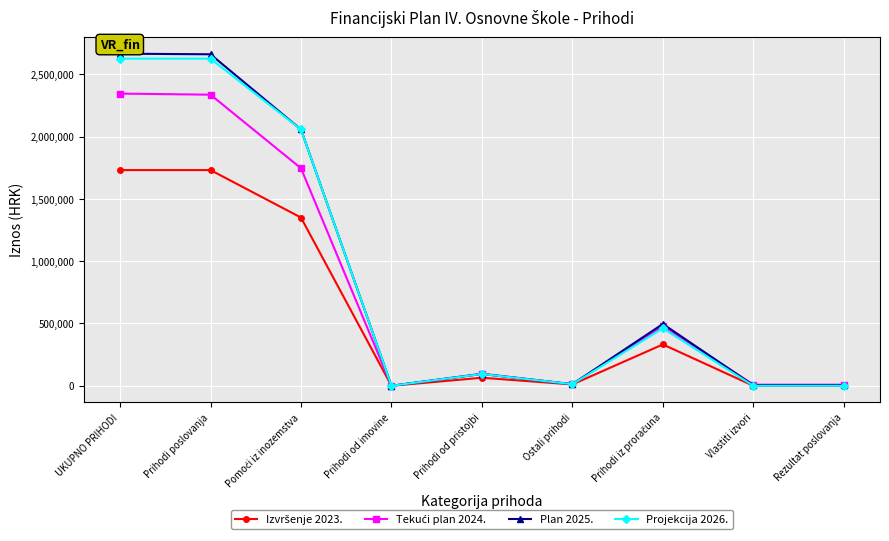

Where is the first local minimum for Projekcija 2026.?

Prihodi od imovine